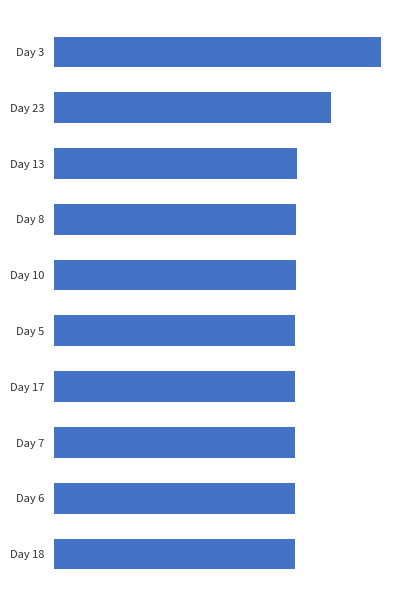

What is the average value?

11.9